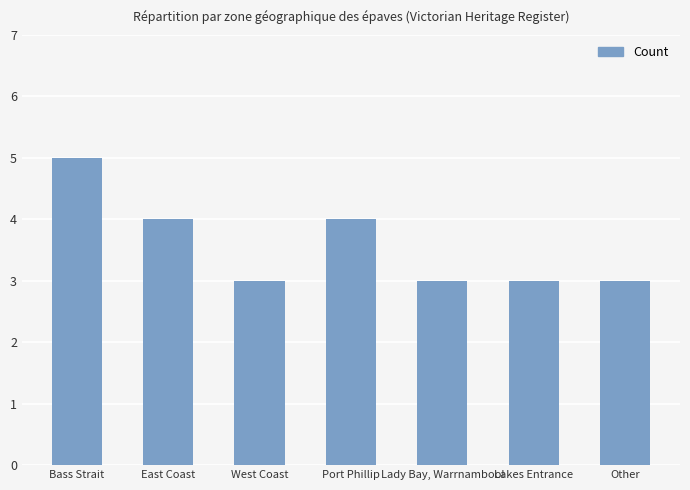

What is the difference between the maximum and minimum values?

2